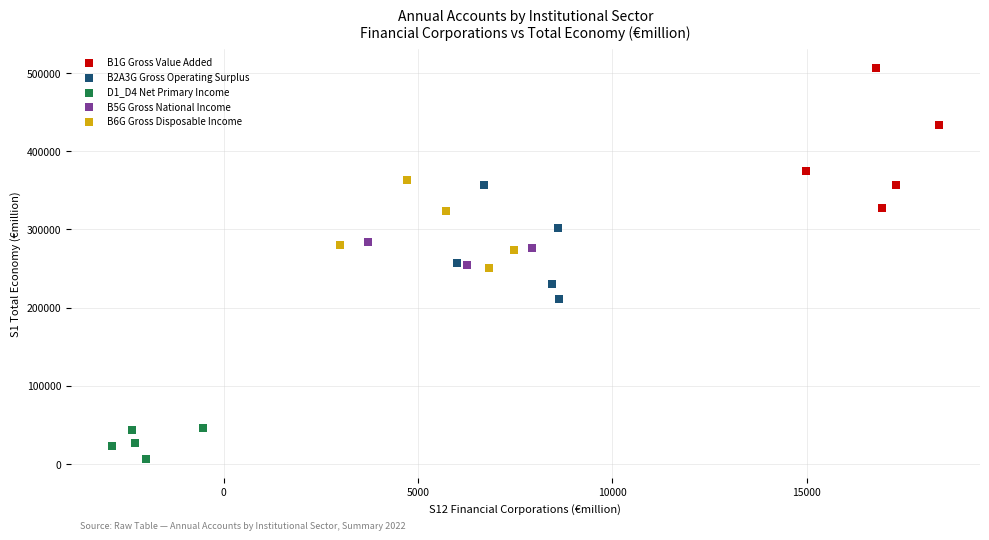

Which series contains the highest Y value?

B1G Gross Value Added